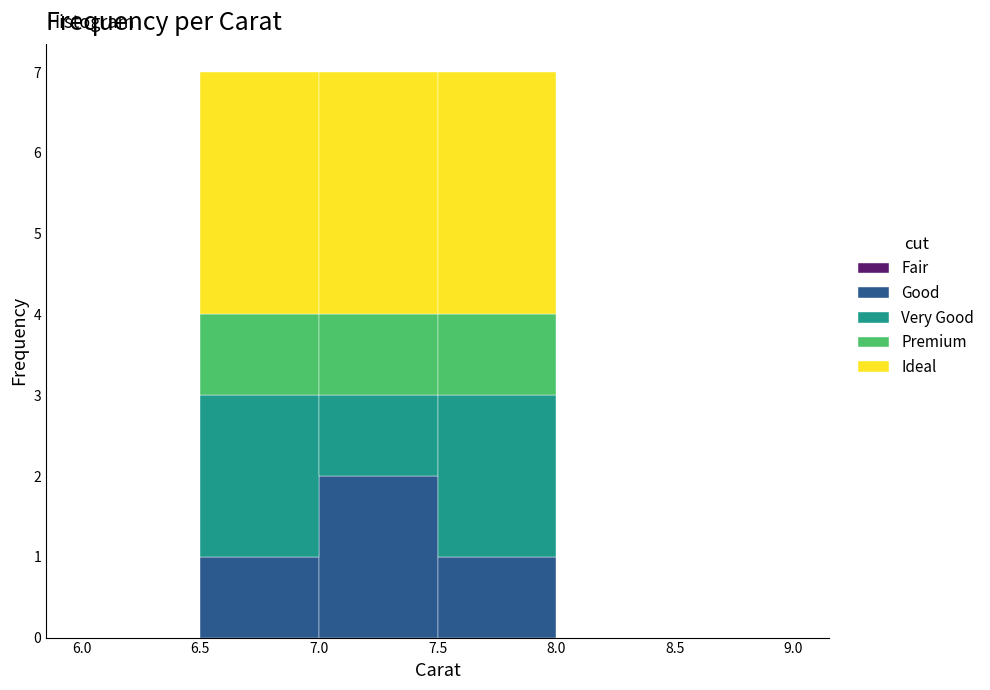

Reading left to right, transcribe this chart: for each stacked bar, give the range it covers on the x-axis and its total height. The values are not printed on the chart, so give them approximately, as read against the axis.

6.0 to 6.5: 0
6.5 to 7.0: 7
7.0 to 7.5: 7
7.5 to 8.0: 7
8.0 to 8.5: 0
8.5 to 9.0: 0